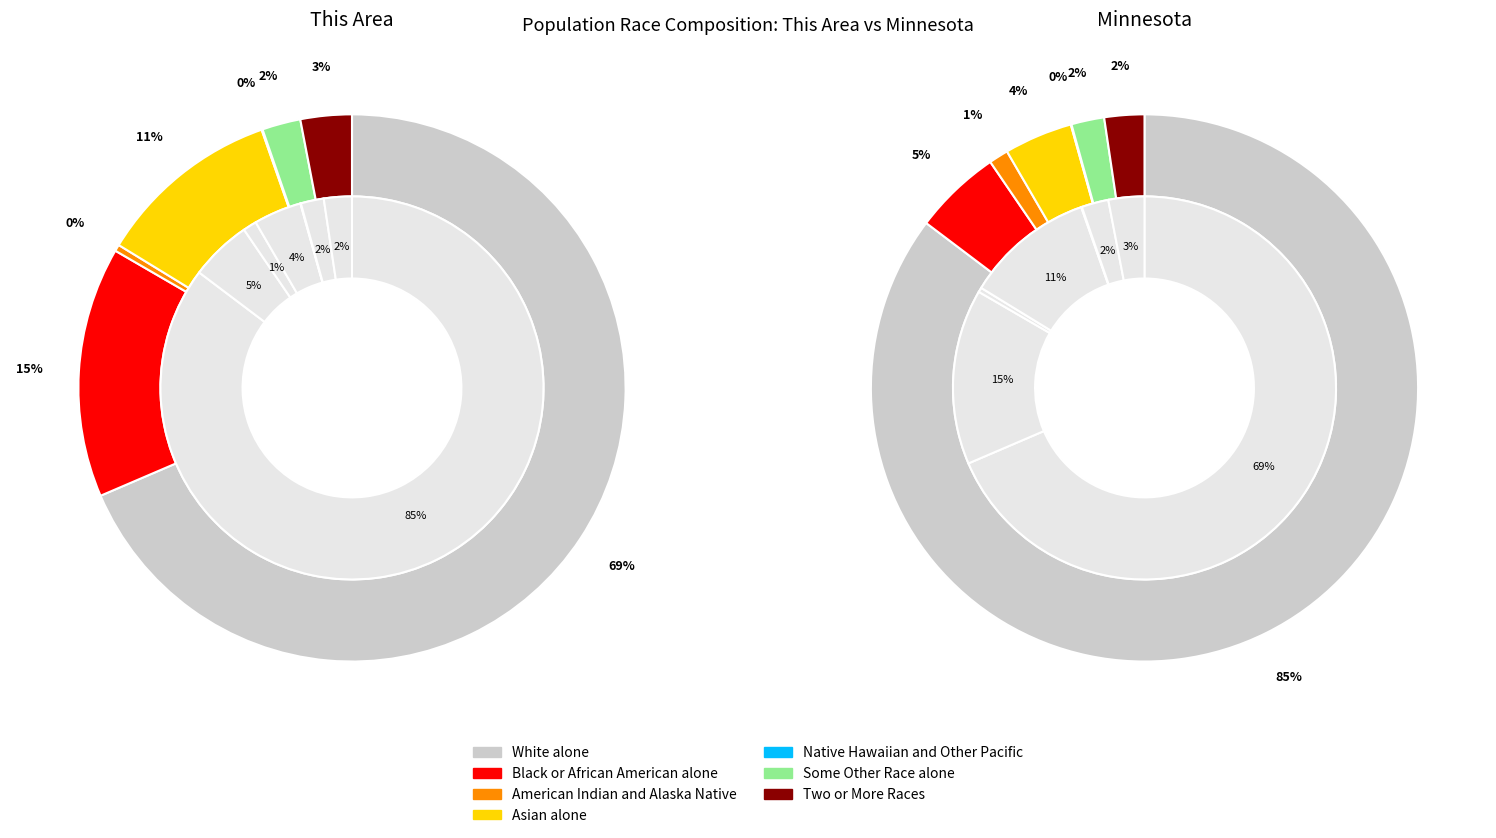

What percentage is the minnesota slice, to the nearest percent?

5%